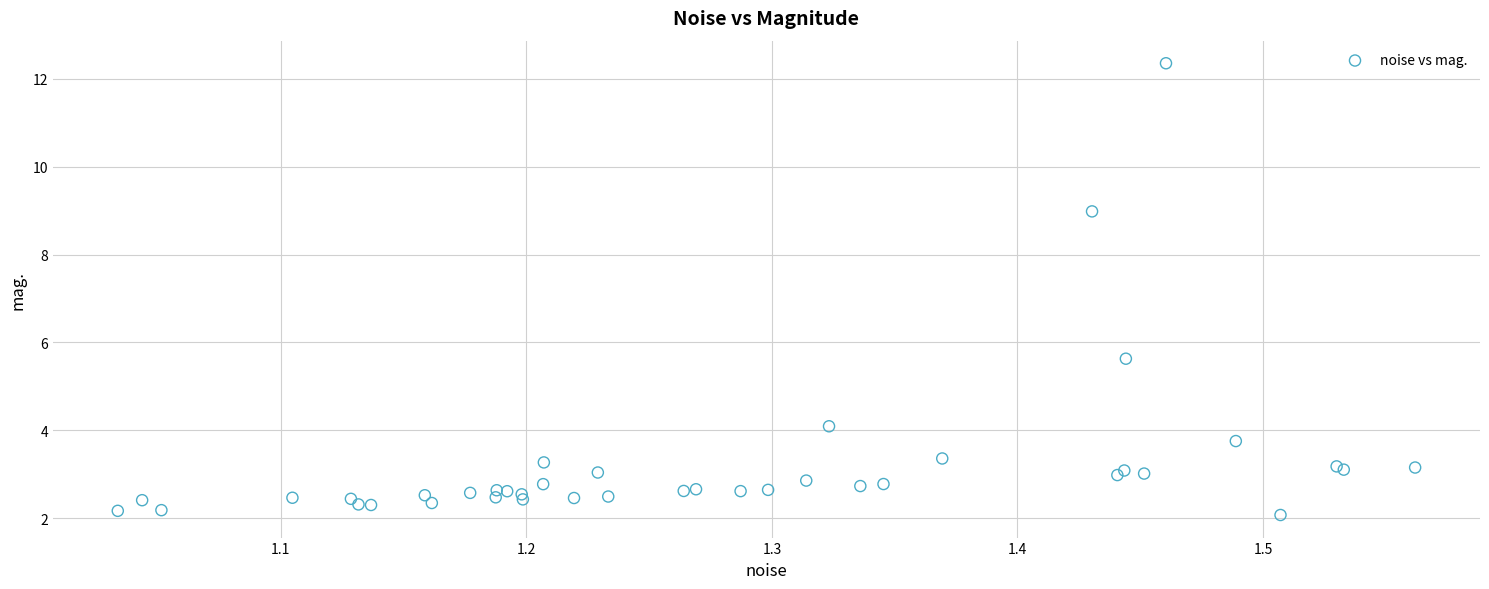

What Y value in the scatter plot is closest to 7?

5.6